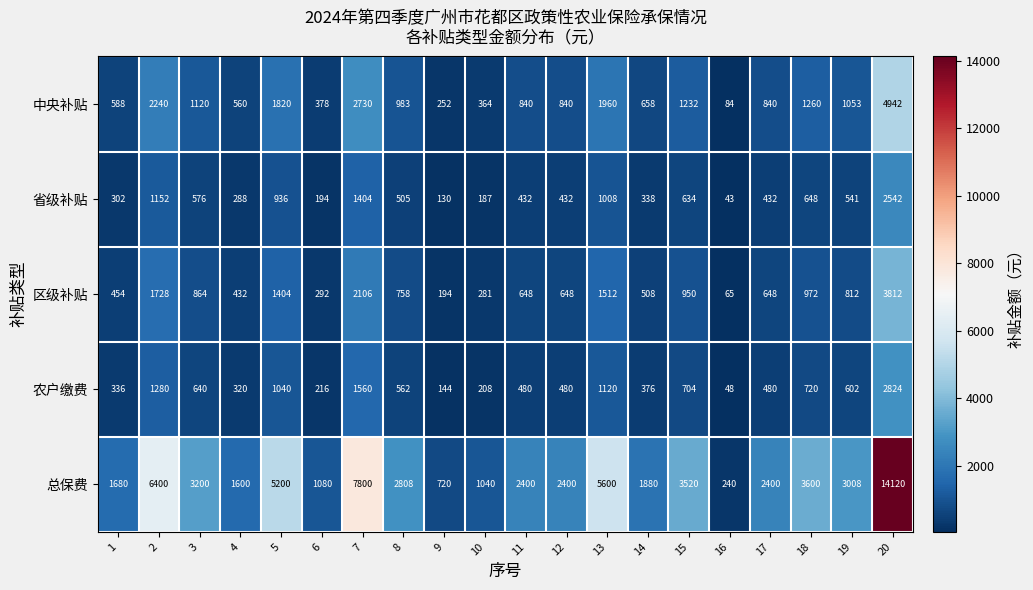

What is the spread (max minus min) of values at 13?

4592